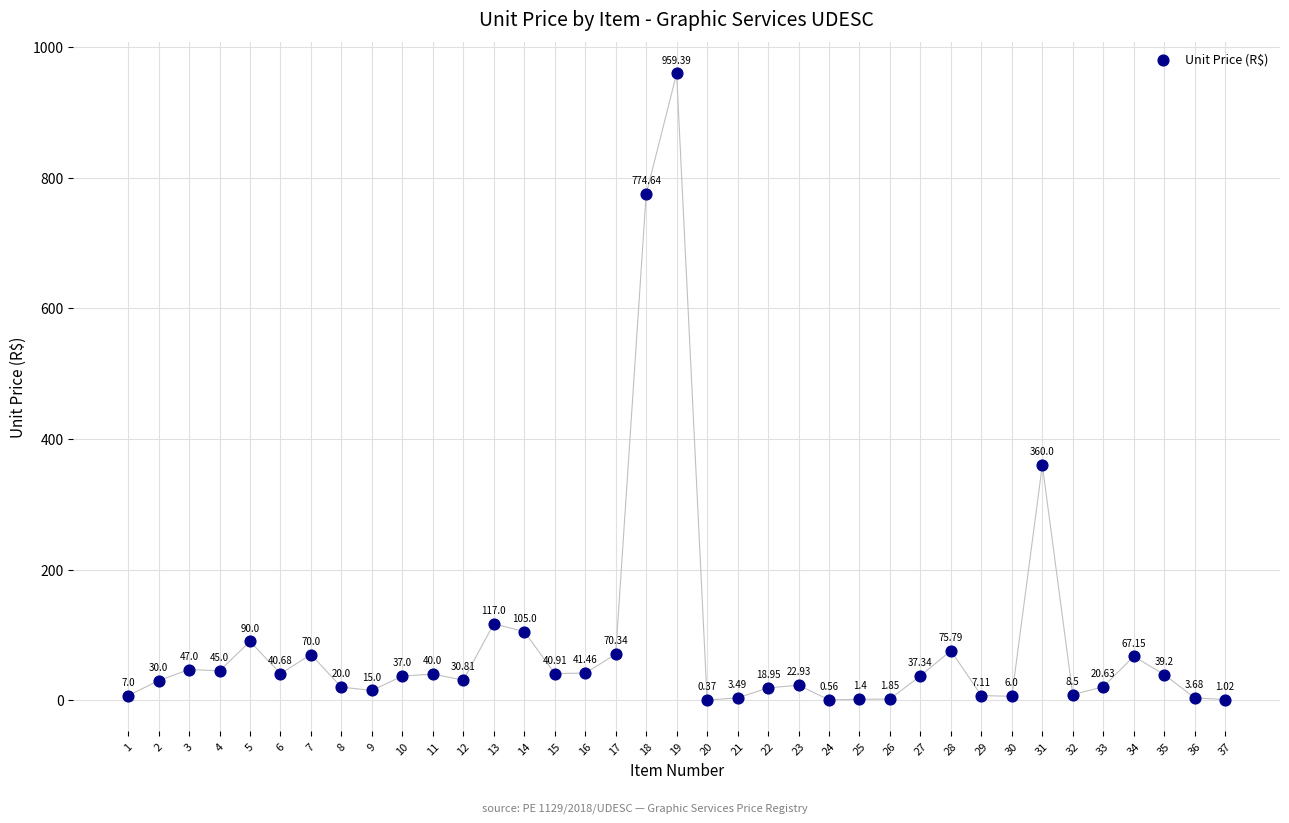

What is the range of Y values (max minus min)?

959.0